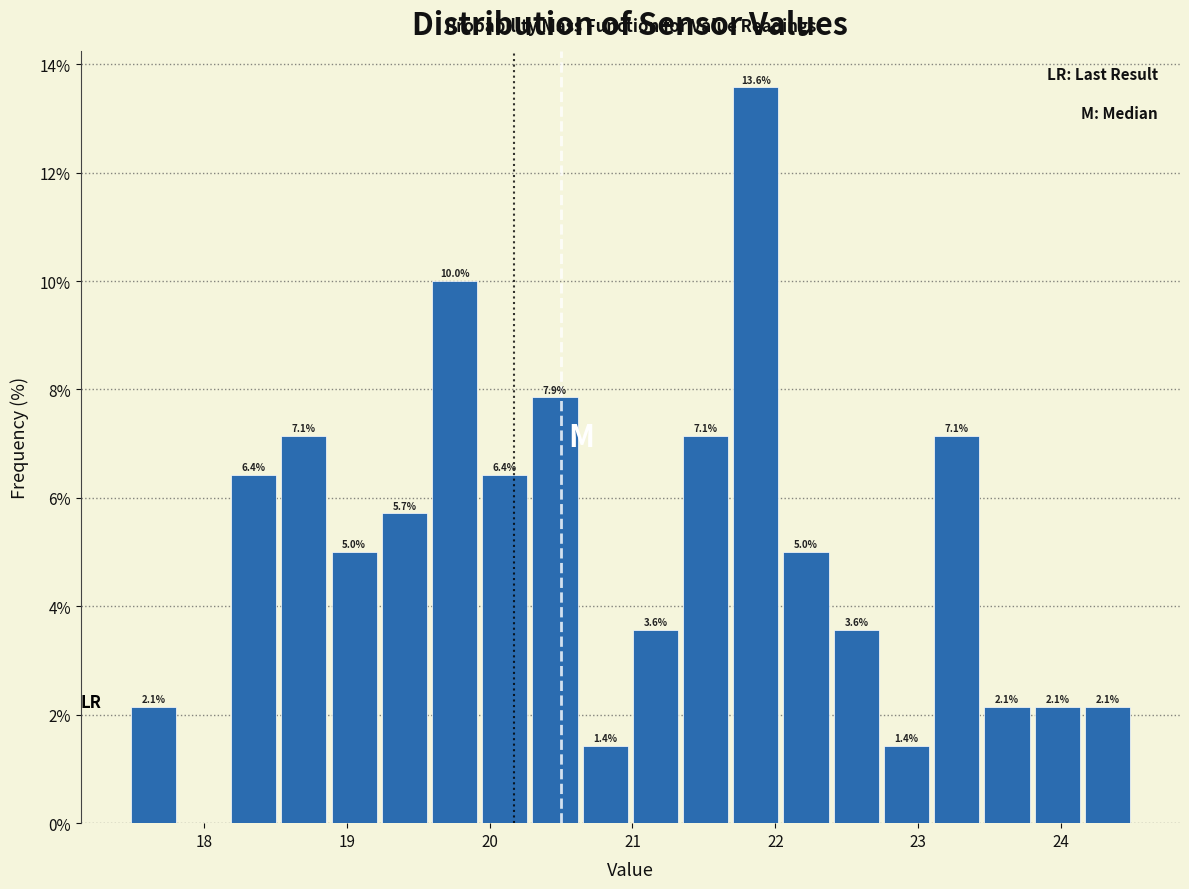

Around what value on the x-axis is the tallest bar? Give the approximate position of its centre, as read against the axis.

21.9